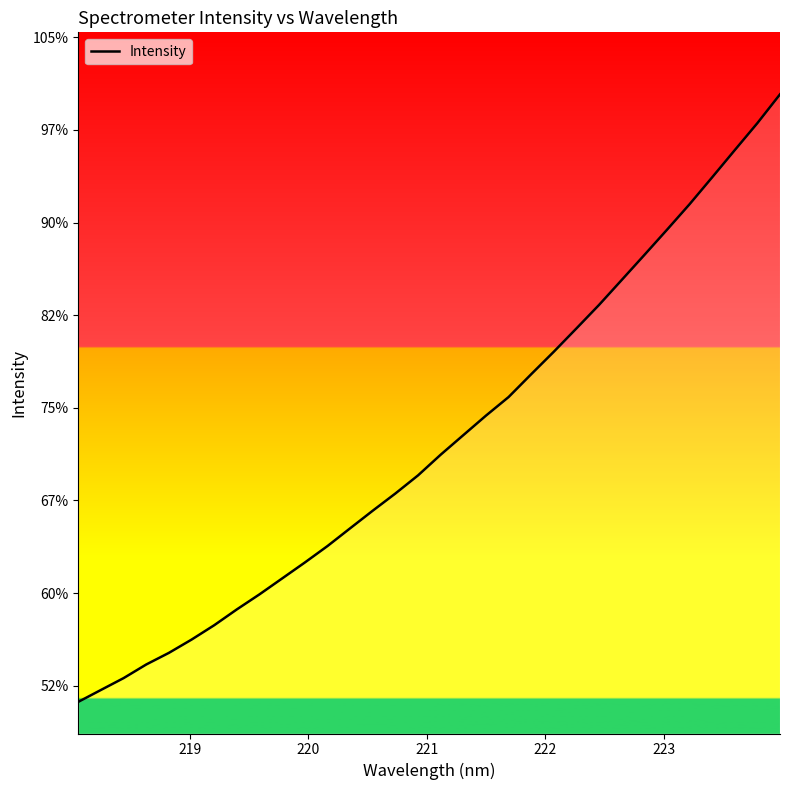

Is this an area chart (filled region under the line)?

Yes